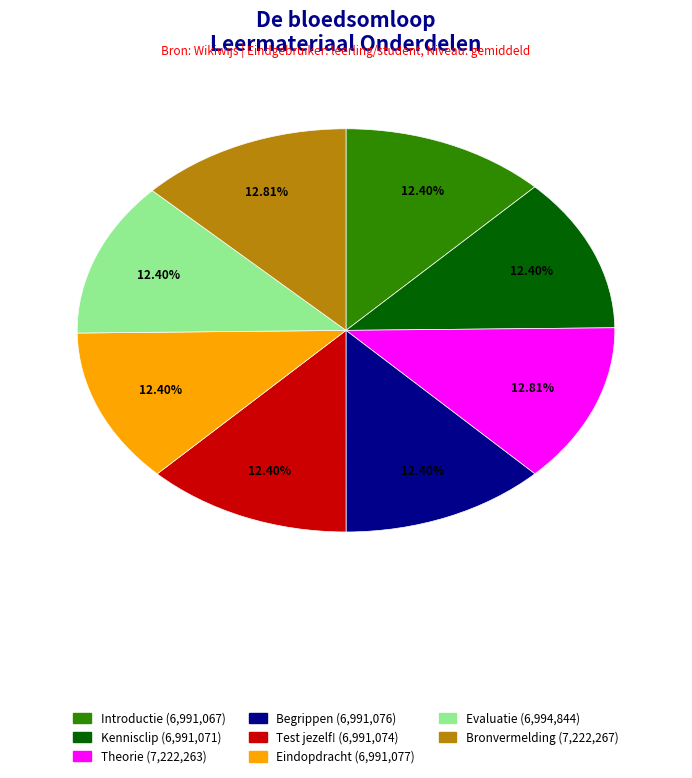

Approximately how many times larger is the value at Begrippen compared to Theorie?

1.0